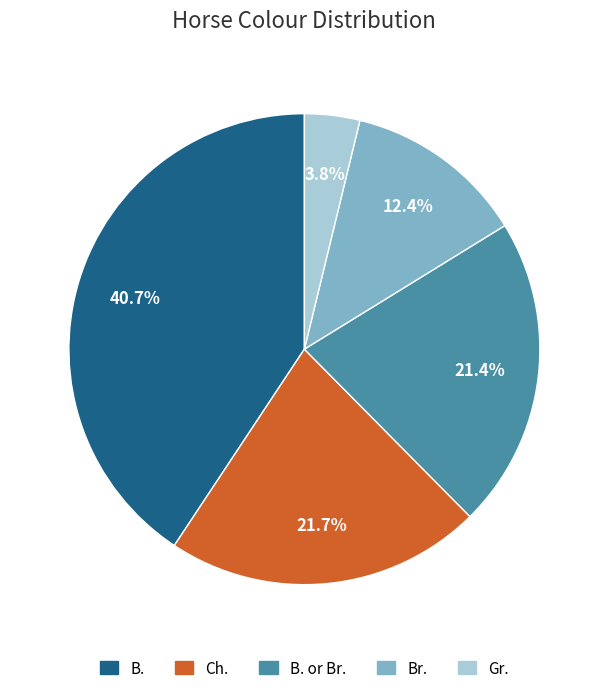

To the nearest percent, what is the average slice percentage?

20%